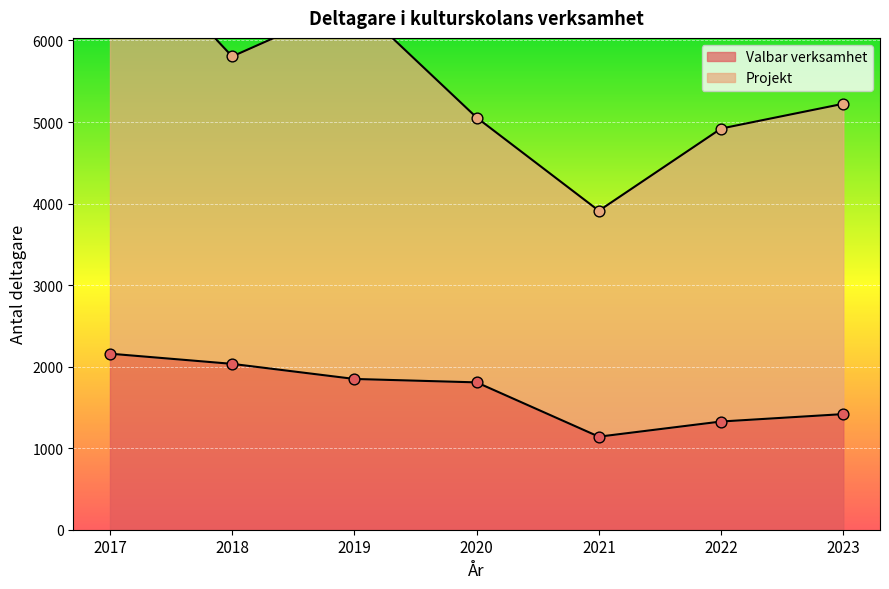

Which has a higher value, 2021 or 2017?

2017